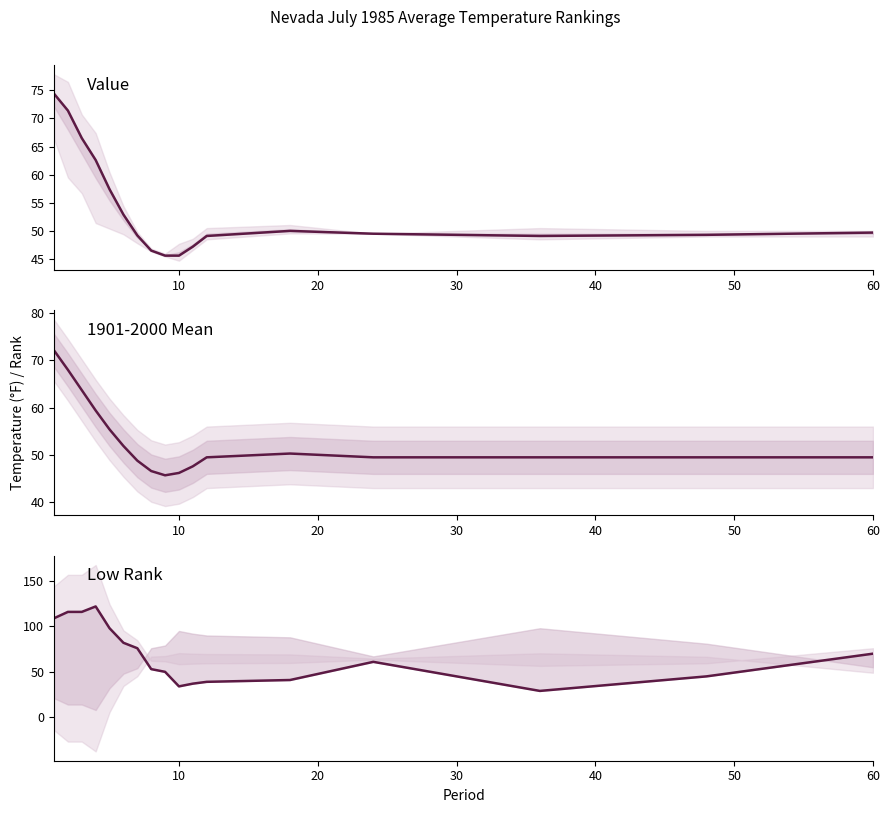

What is the maximum value for Low Rank?

122.0